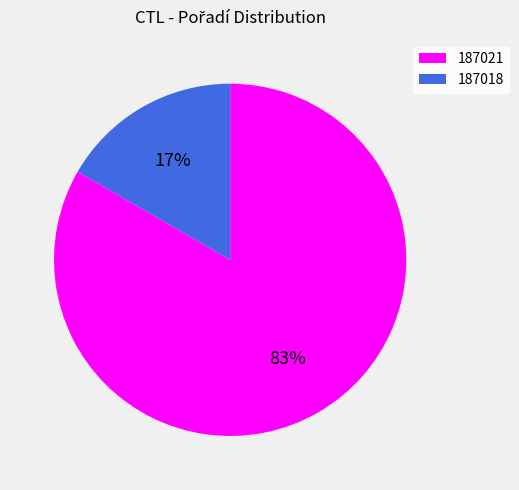

Which has a higher value, 187018 or 187021?

187021